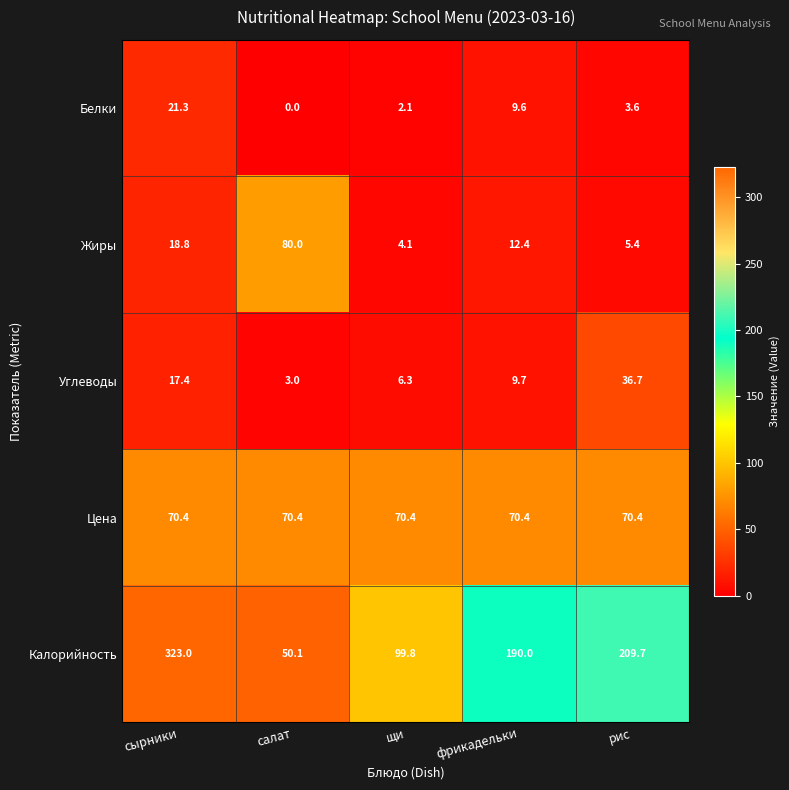

Which series has the widest spread of values?

Калорийность